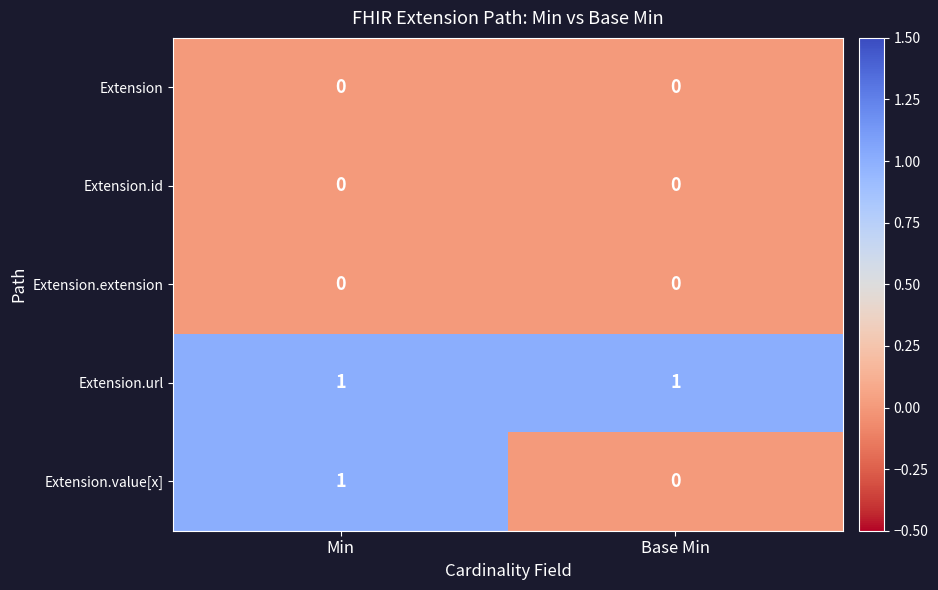

At which category is the sum across all series the highest?

Min